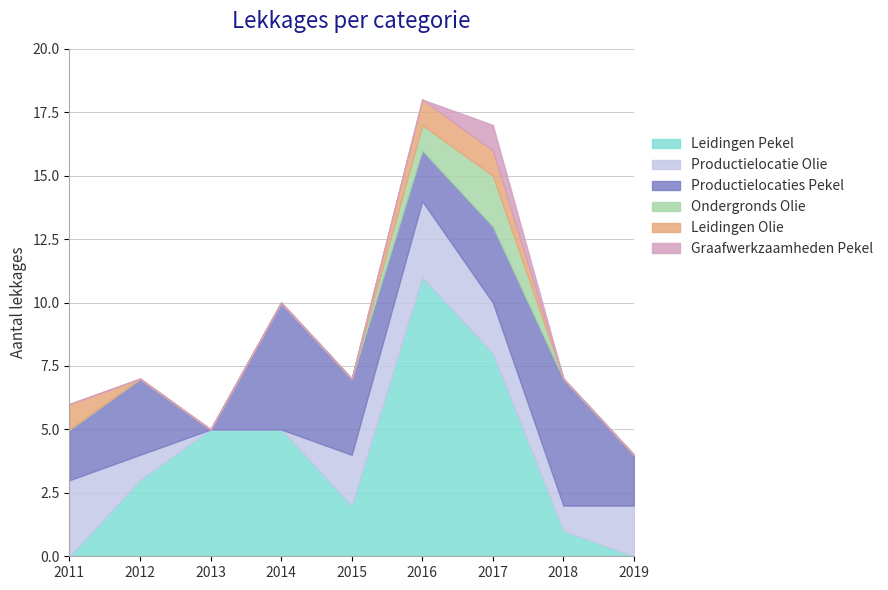

List the series in order of their peak value, highest first.

Leidingen Pekel, Productielocaties Pekel, Productielocatie Olie, Ondergronds Olie, Leidingen Olie, Graafwerkzaamheden Pekel